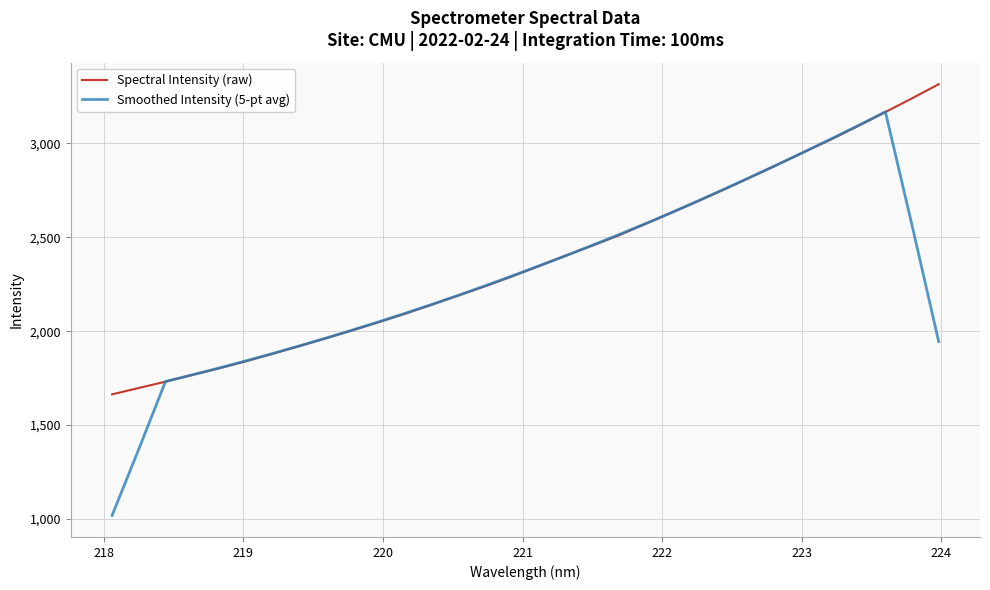

Which series has the largest range (max minus min)?

Smoothed Intensity (5-pt avg)